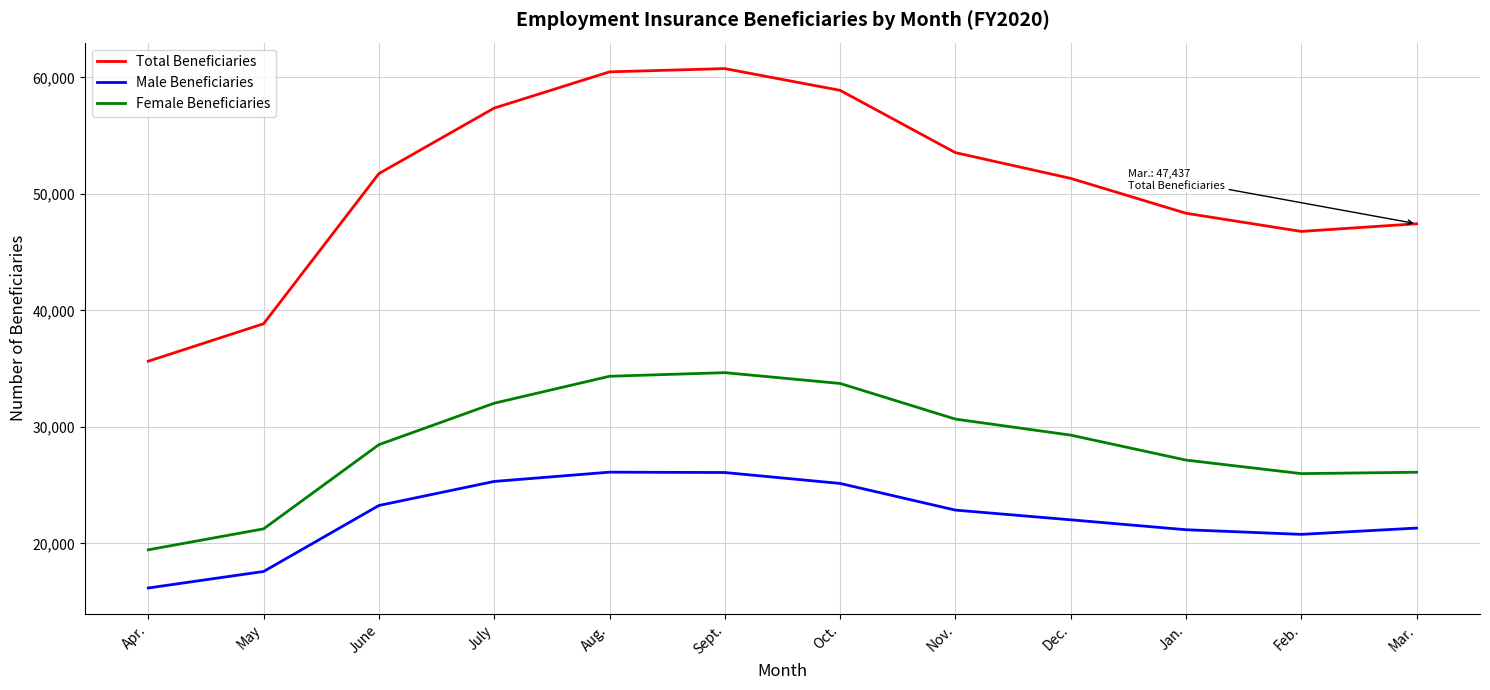

What are all the series names shown in the legend?

Total Beneficiaries, Male Beneficiaries, Female Beneficiaries